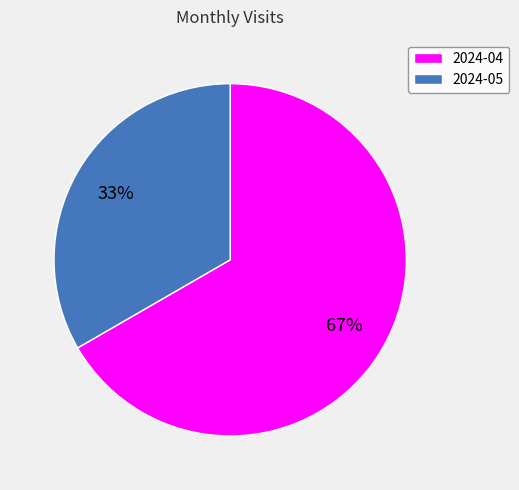

True or false: 2024-04 accounts for 82% of the total.

False